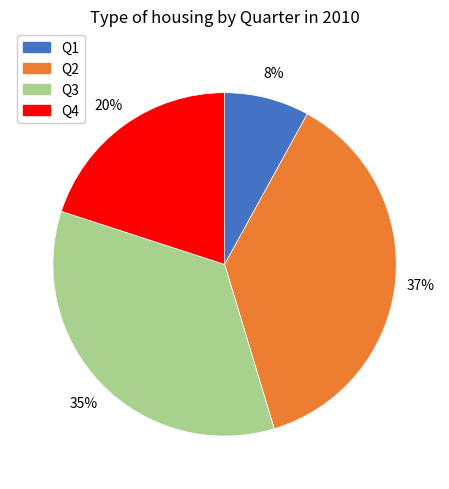

Is Q2 the majority of the pie?

No